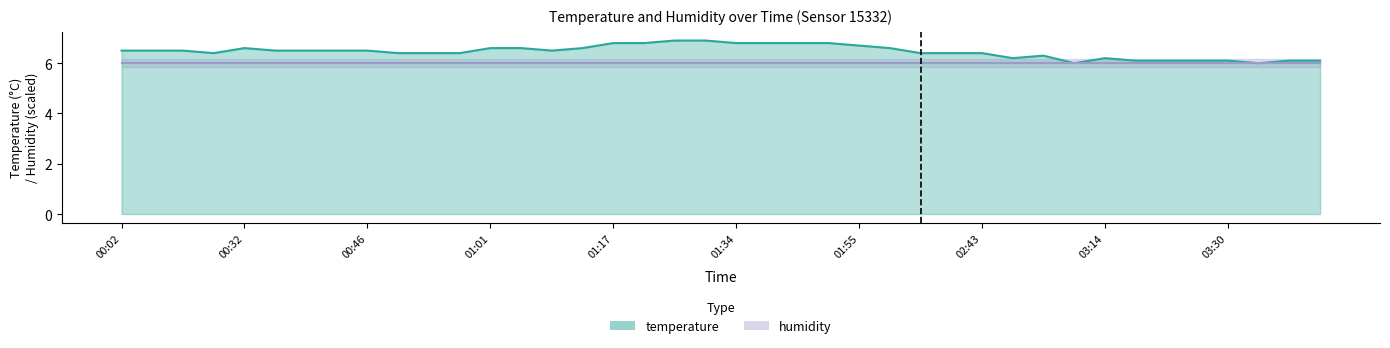

Read the value at 00:46.

6.5